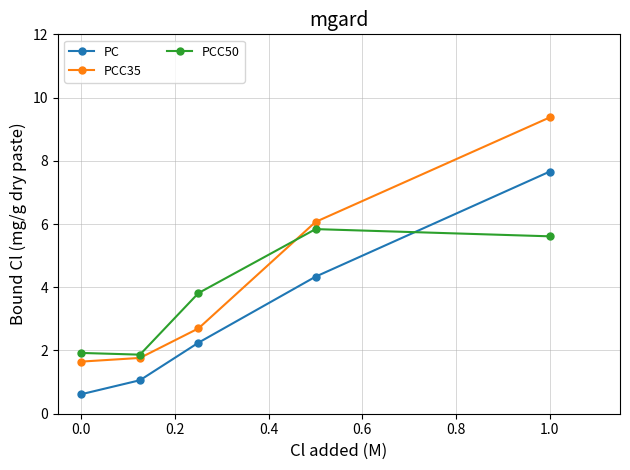

True or false: PCC50 has more than 0 interior local peaks.

True